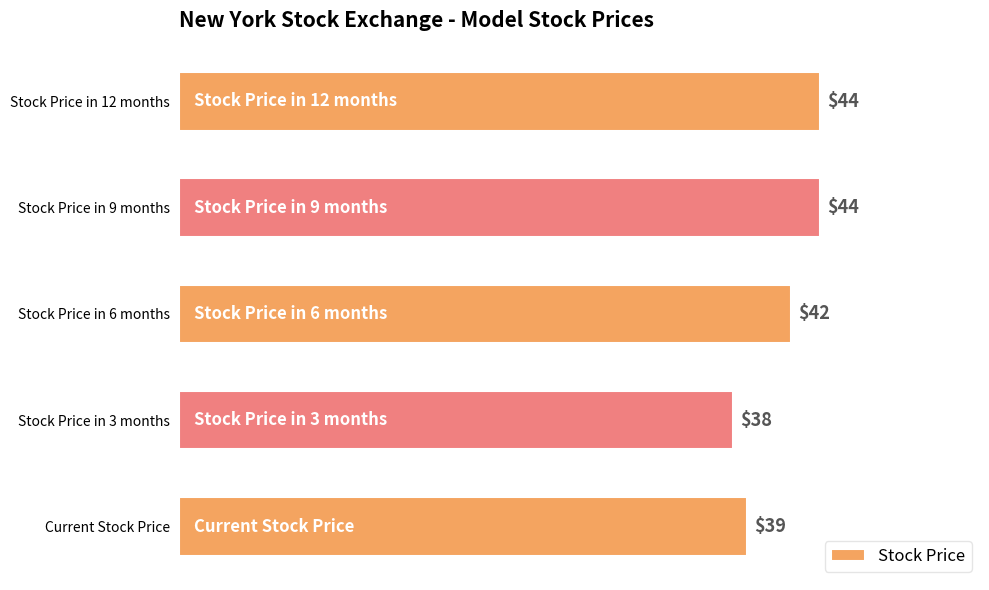

What is the smallest value displayed?

38